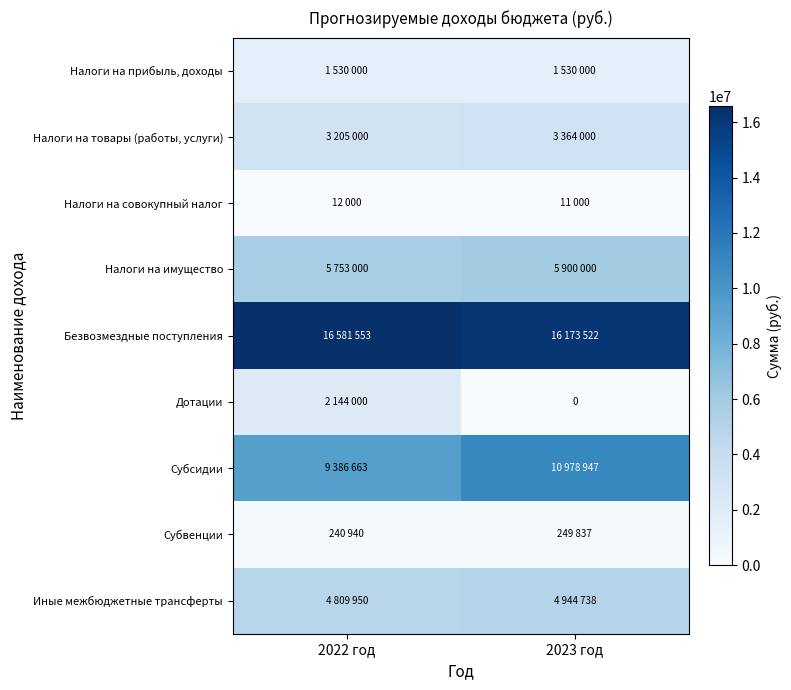

At which category is the sum across all series the highest?

2022 год